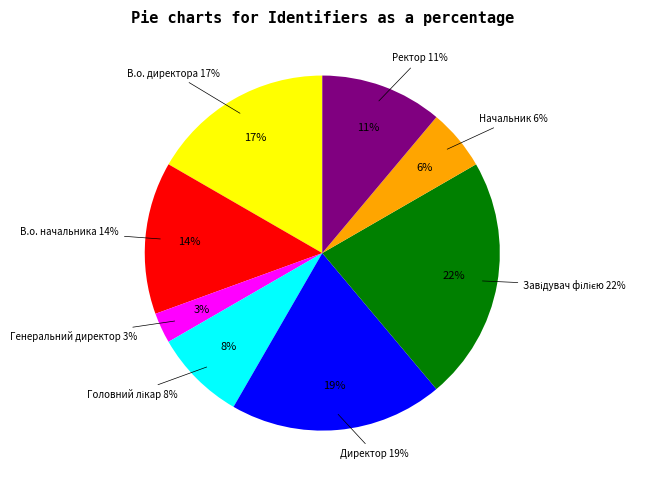

To the nearest percent, what percentage of the pie is В.о. директора?

17%